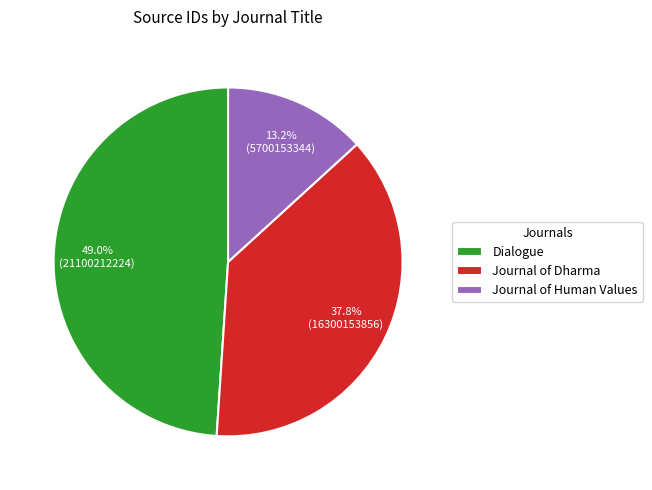

Which category has the smallest portion of the pie?

Journal of Human Values